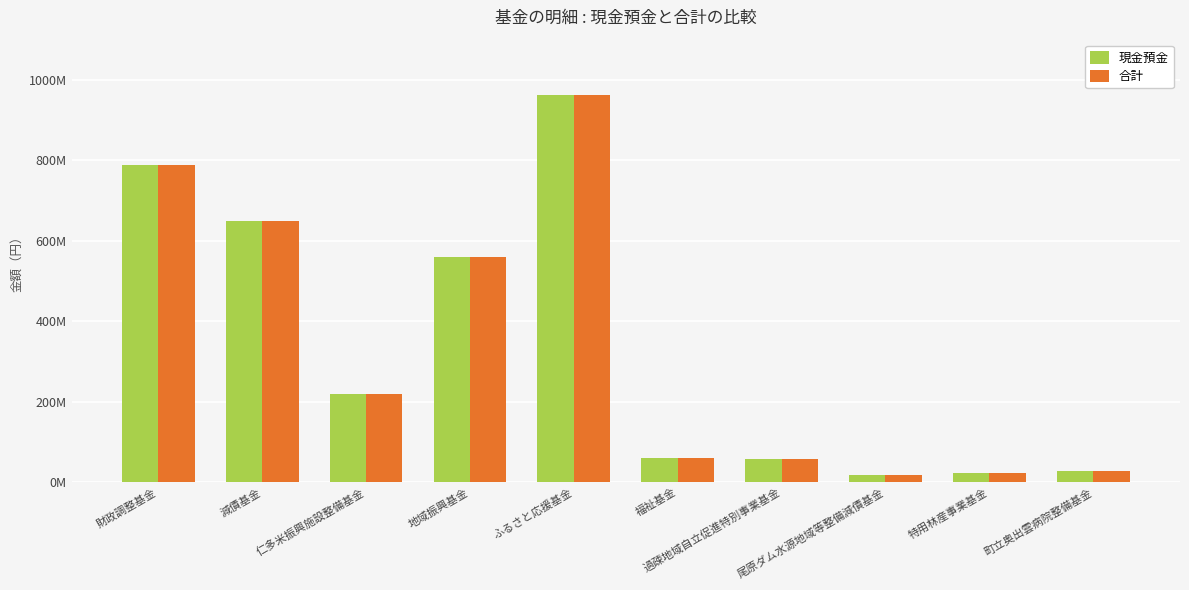

What are all the series names shown in the legend?

現金預金, 合計